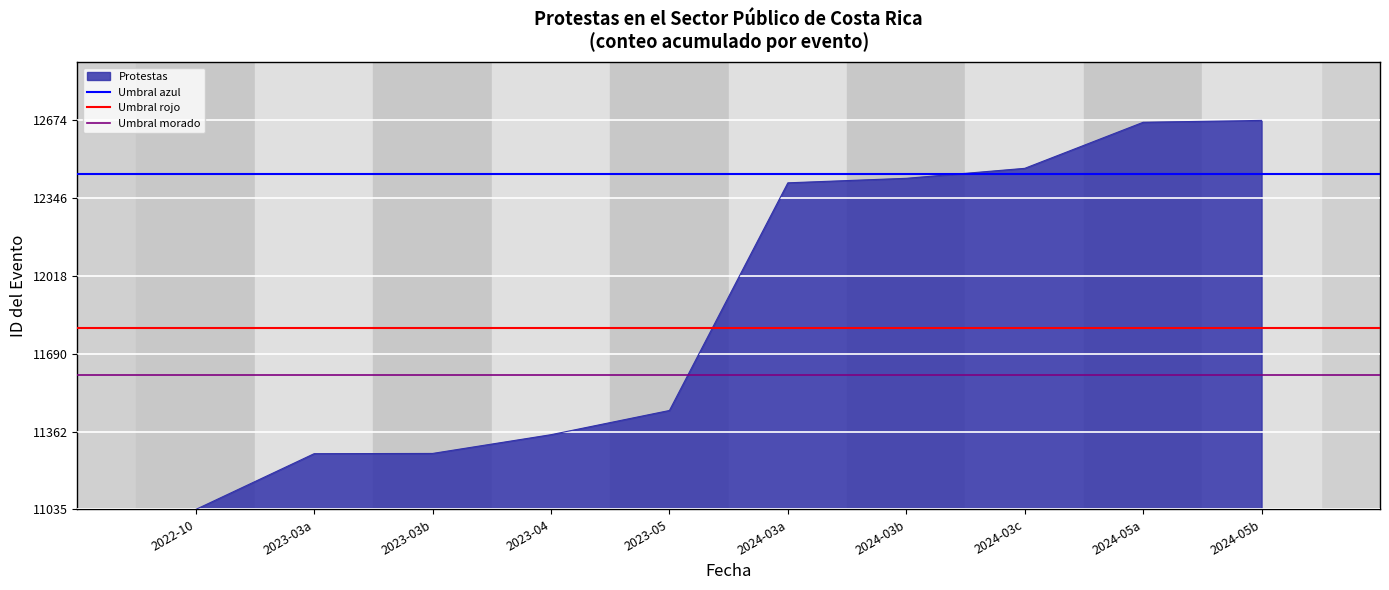

Between 2023-03a and 2022-10, which is larger?

2023-03a